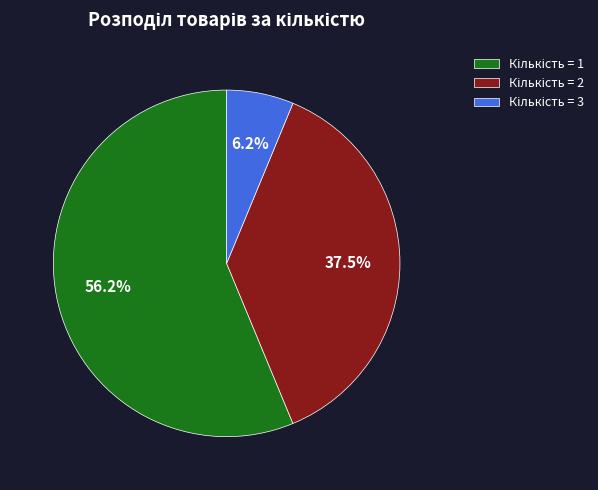

Does any single category account for the majority?

Yes